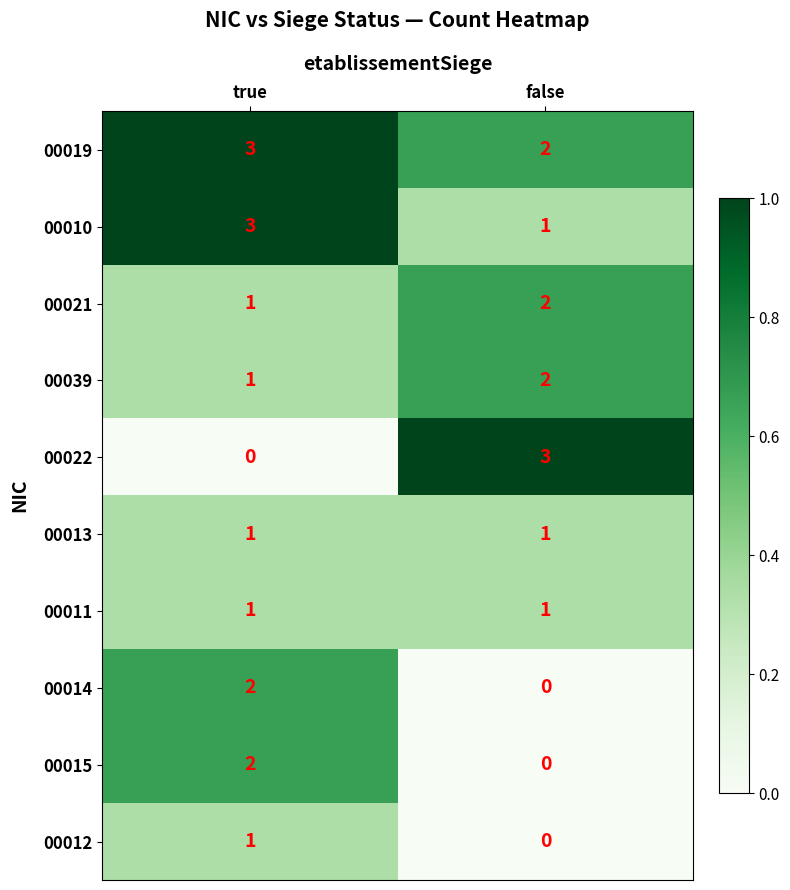

What is the sum of all 00010 values?

4